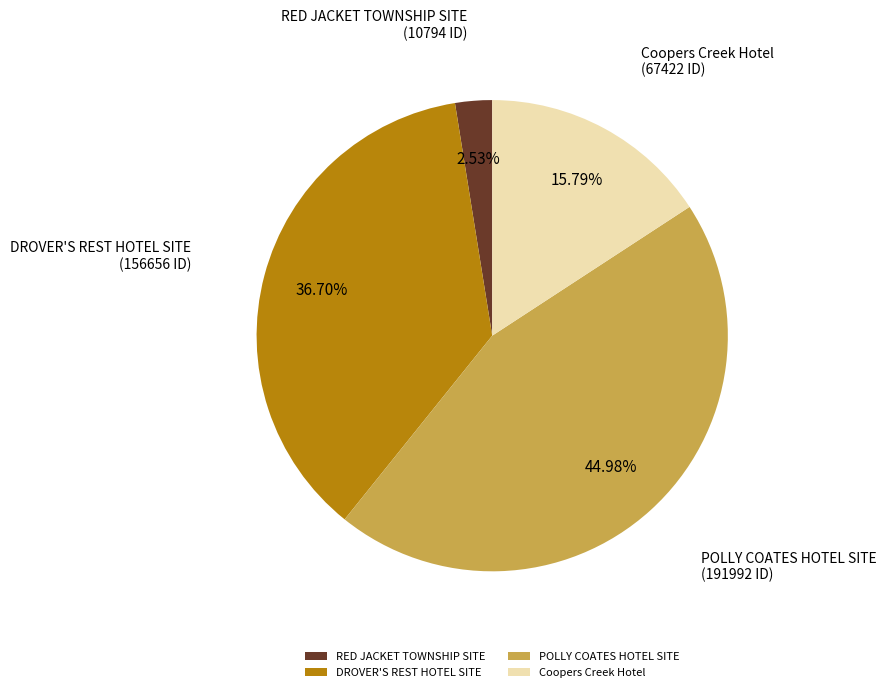

How many slices are in this pie chart?

4